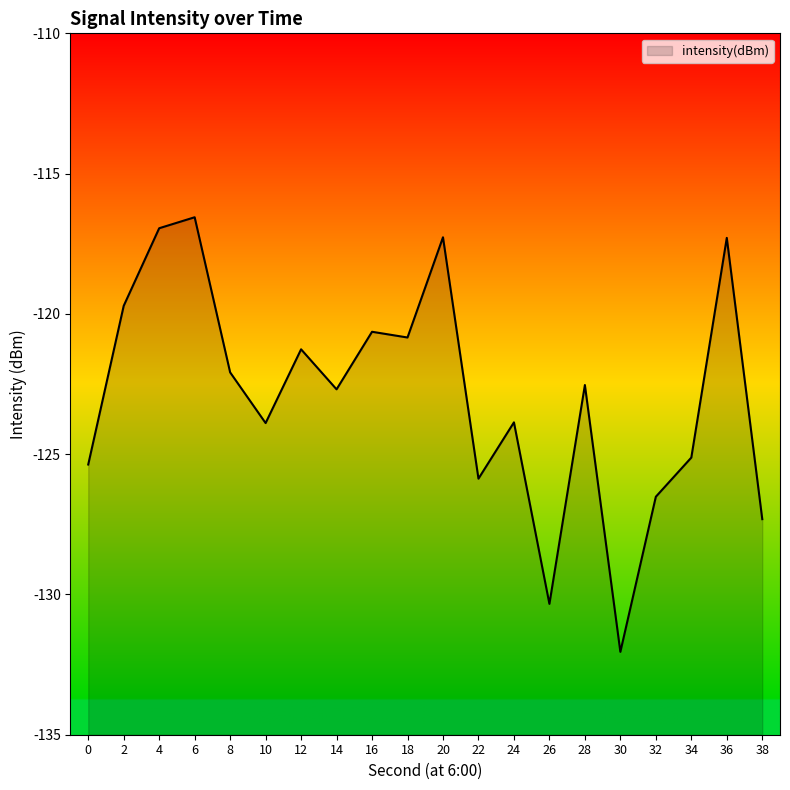

What is the difference between the maximum and minimum values?

15.5